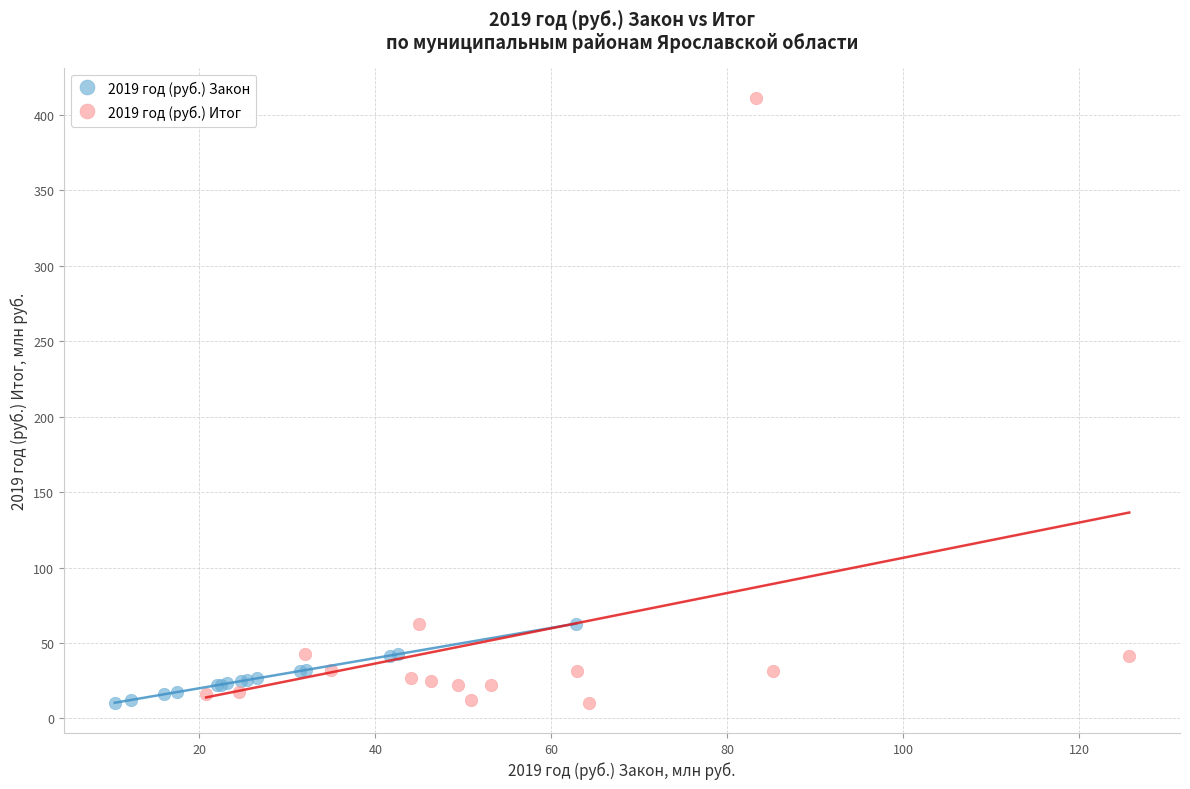

Which series has the widest spread of Y values?

2019 год (руб.) Итог